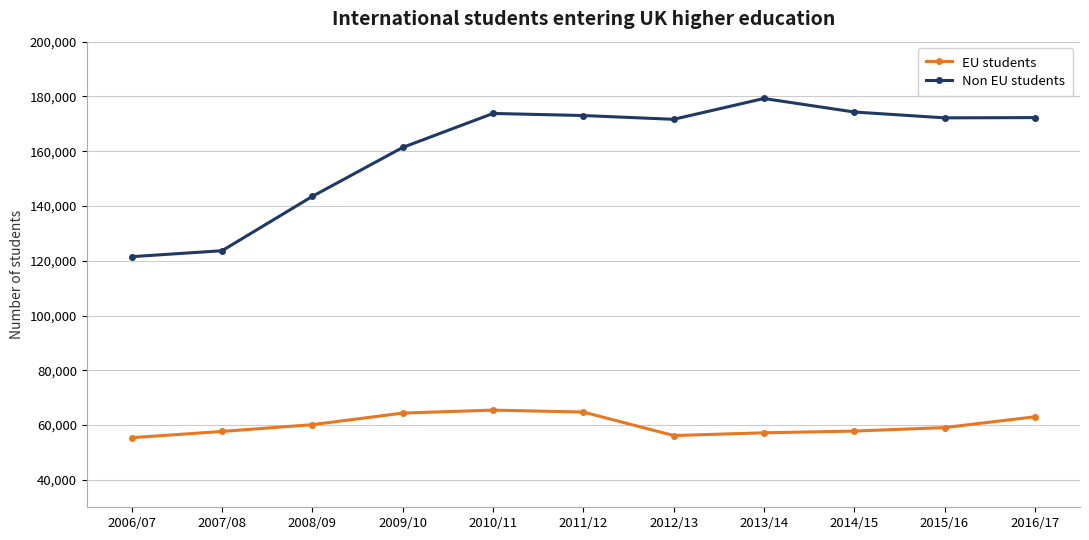

What position from the right is 2010/11?

7